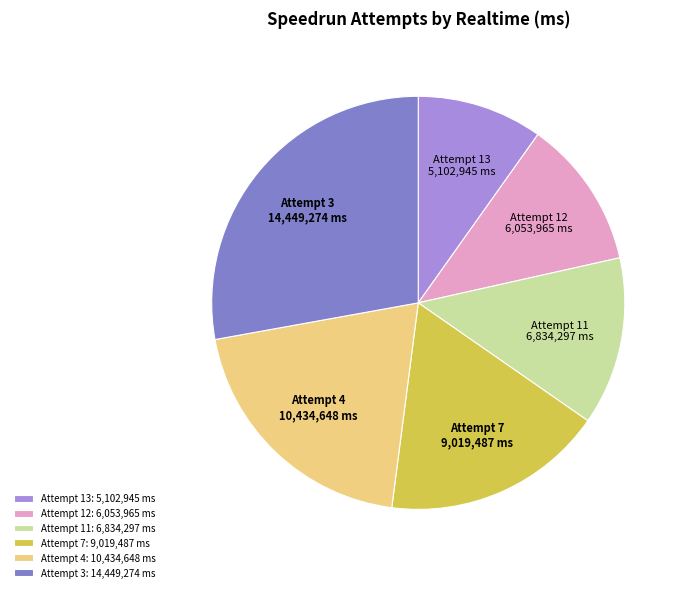

True or false: Attempt 3 accounts for 28% of the total.

True